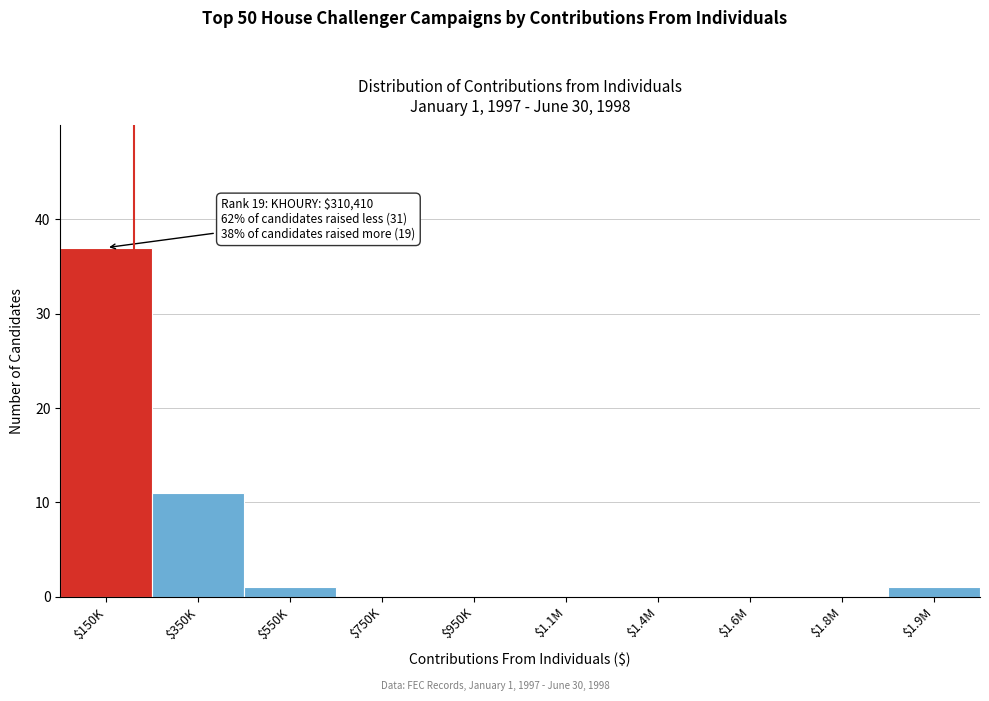

True or false: the data shows 6 at $350K.

False